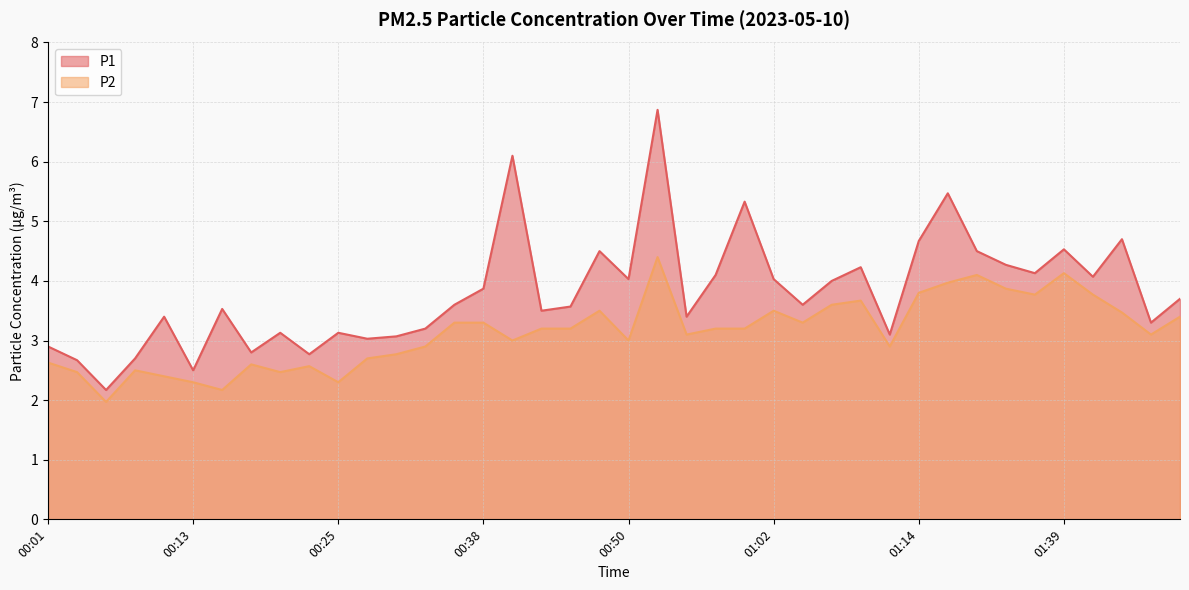

Between 00:08 and 00:45, which series saw the biggest shift?

P1